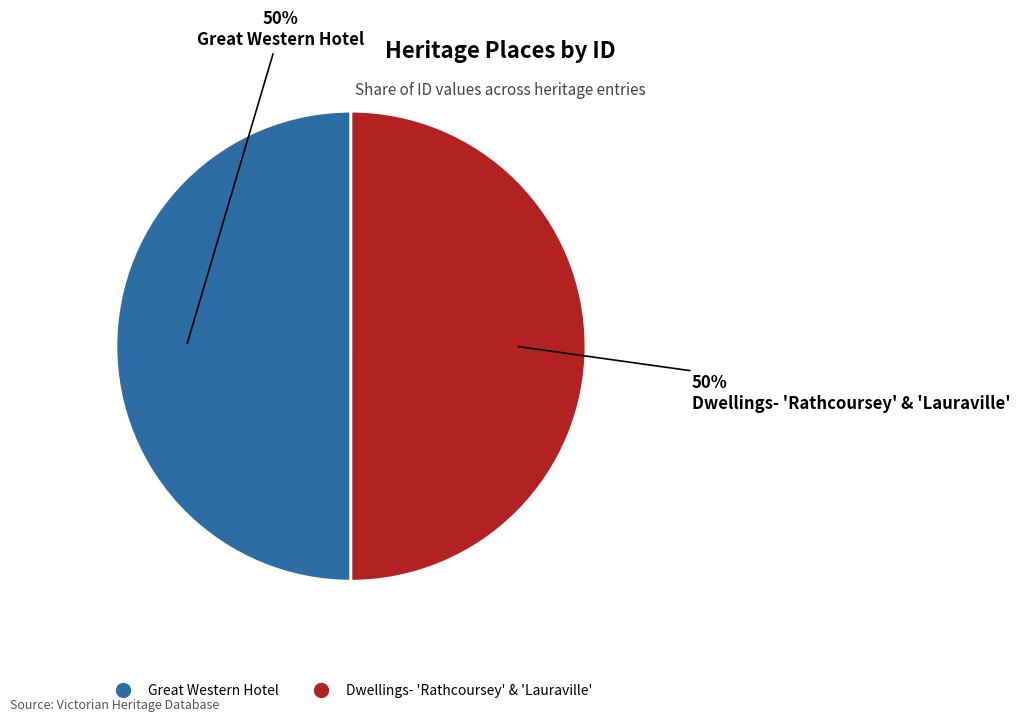

To the nearest percent, what portion does Great Western Hotel represent?

50%